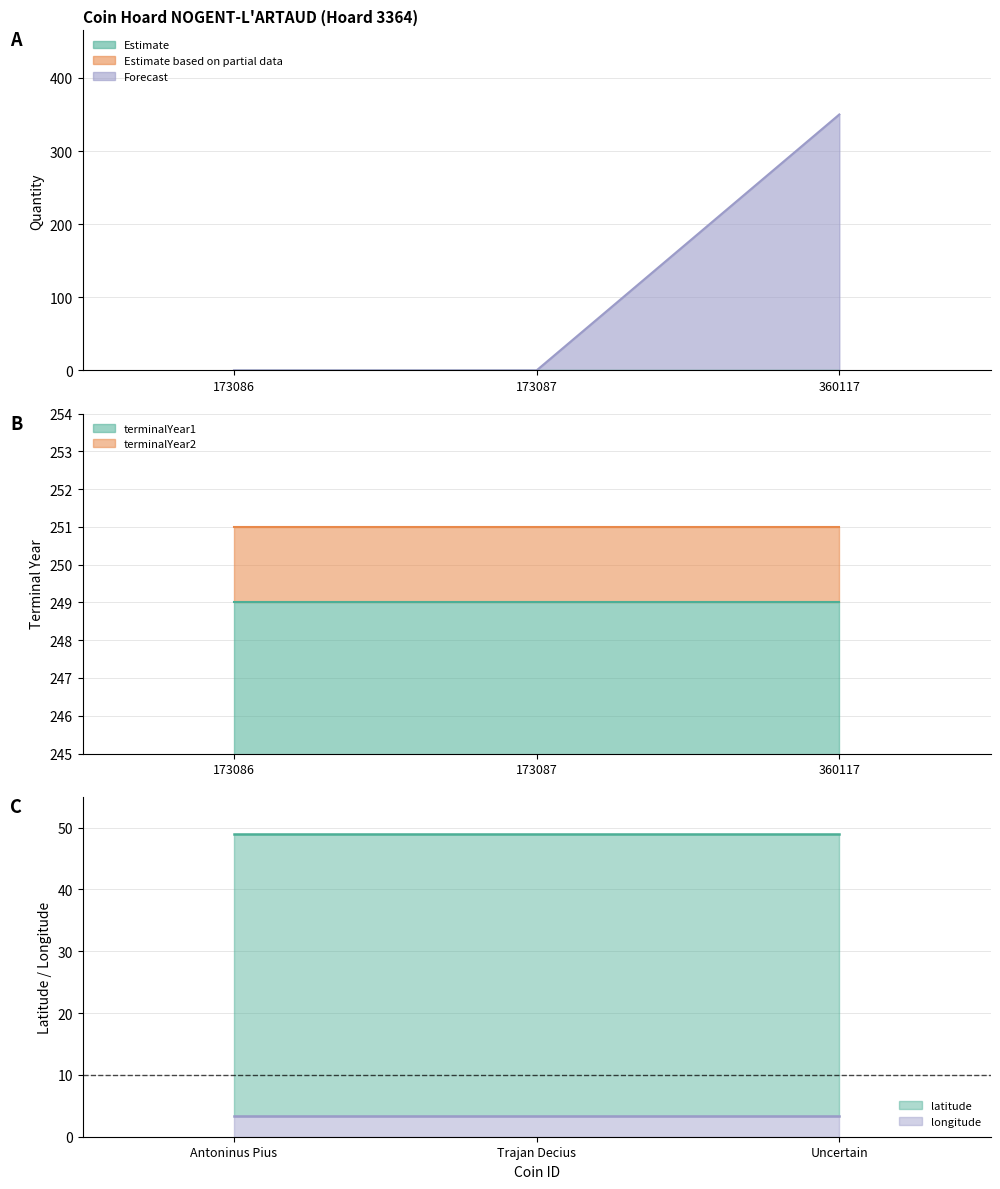

At how many categories does at least one series exceed 248?

3